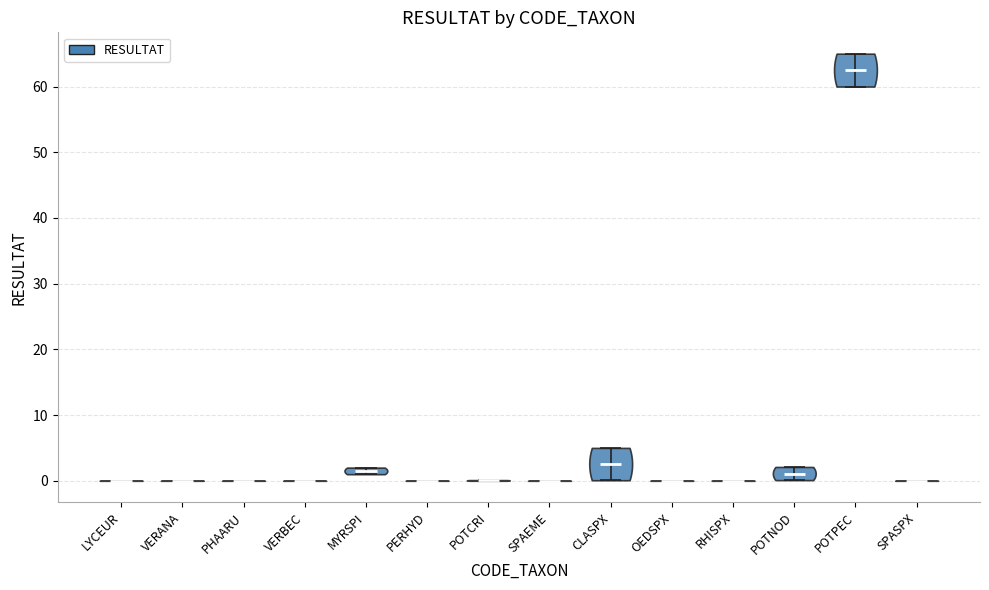

Reading left to right, read every violin against the y-axis: where its median line is, and the lowest and highest points it reaches. The values are not printed on the chart, so give them approximately, as read against the axis.

LYCEUR: median line 0, lowest point 0, highest point 0
VERANA: median line 0, lowest point 0, highest point 0
PHAARU: median line 0, lowest point 0, highest point 0
VERBEC: median line 0, lowest point 0, highest point 0
MYRSPI: median line 2, lowest point 1, highest point 2
PERHYD: median line 0, lowest point 0, highest point 0
POTCRI: median line 0, lowest point 0, highest point 0
SPAEME: median line 0, lowest point 0, highest point 0
CLASPX: median line 3, lowest point 0, highest point 5
OEDSPX: median line 0, lowest point 0, highest point 0
RHISPX: median line 0, lowest point 0, highest point 0
POTNOD: median line 1, lowest point 0, highest point 2
POTPEC: median line 63, lowest point 60, highest point 65
SPASPX: median line 0, lowest point 0, highest point 0